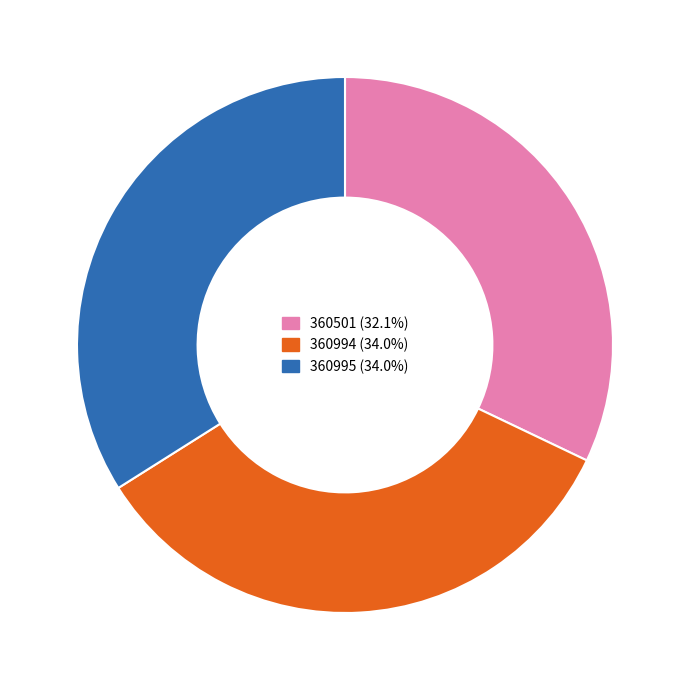

Which slice is the smallest?

360501